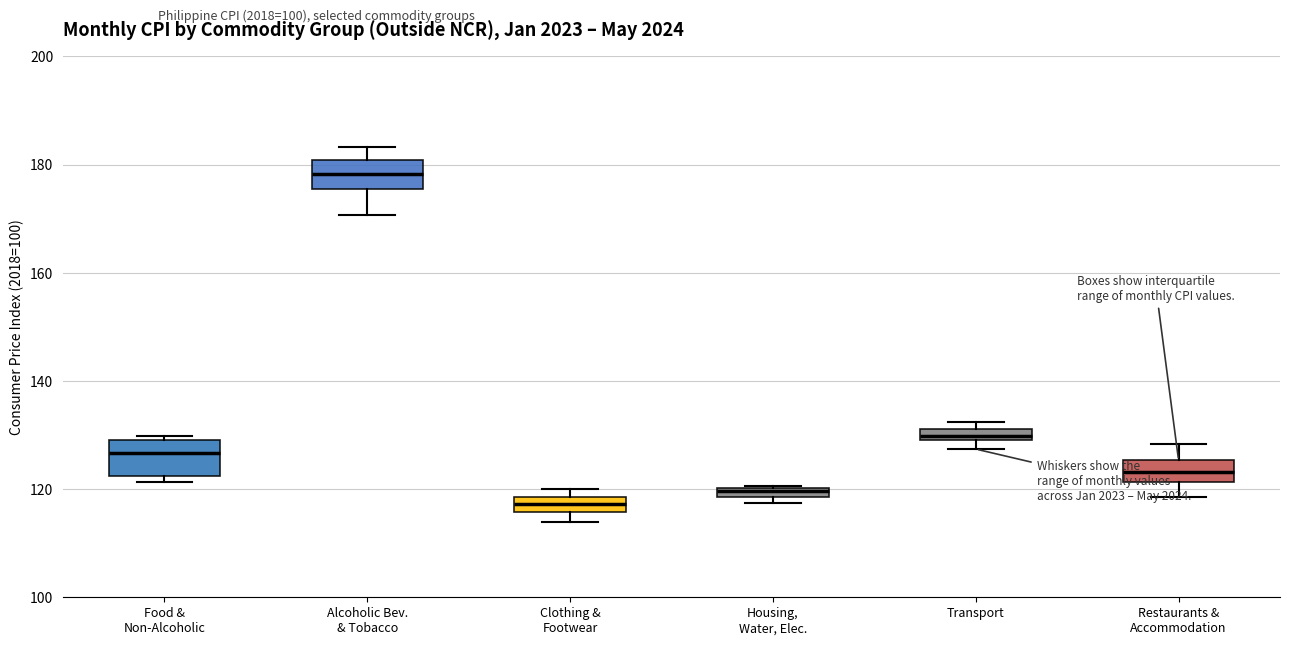

Where is the upper edge of the box for Housing, Water, Elec. on the y-axis? The values are not printed on the chart, so give them approximately, as read against the axis.

120